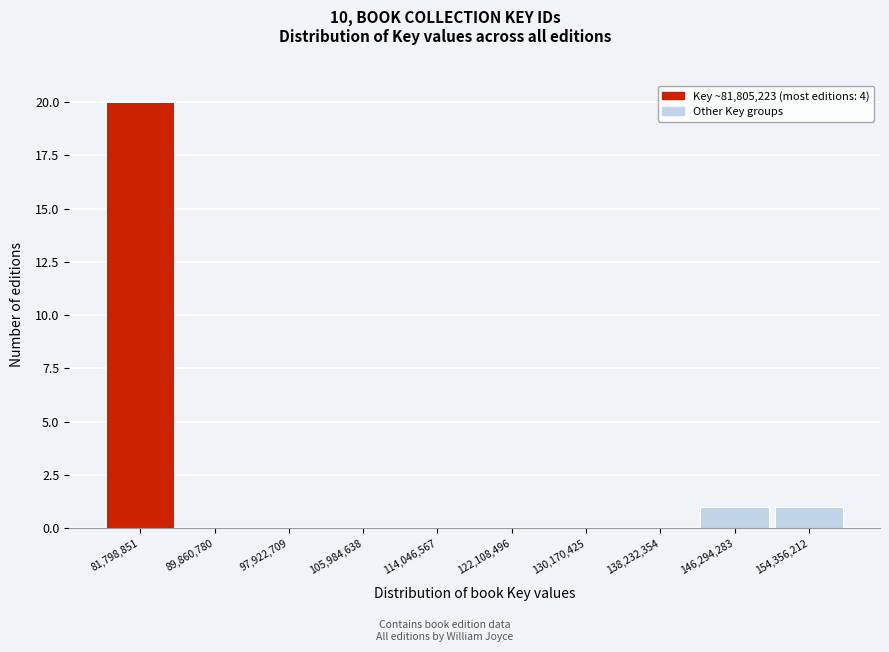

Reading left to right, transcribe all the data shown in this chart.

81,798,851=20	89,860,780=0	97,922,709=0	105,984,638=0	114,046,567=0	122,108,496=0	130,170,425=0	138,232,354=0	146,294,283=1	154,356,212=1